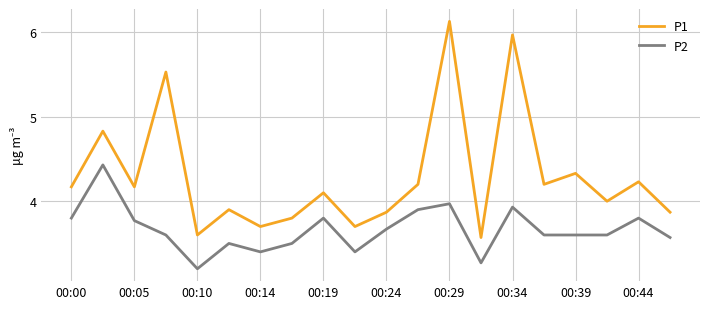

How many lines are shown in the chart?

2